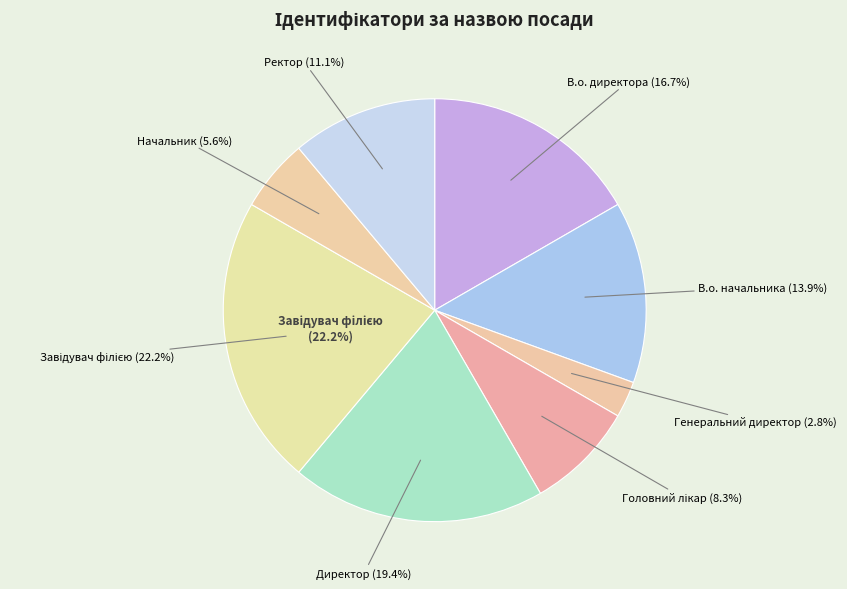

To the nearest percent, what is the difference between the Генеральний директор and Ректор slice percentages?

8%